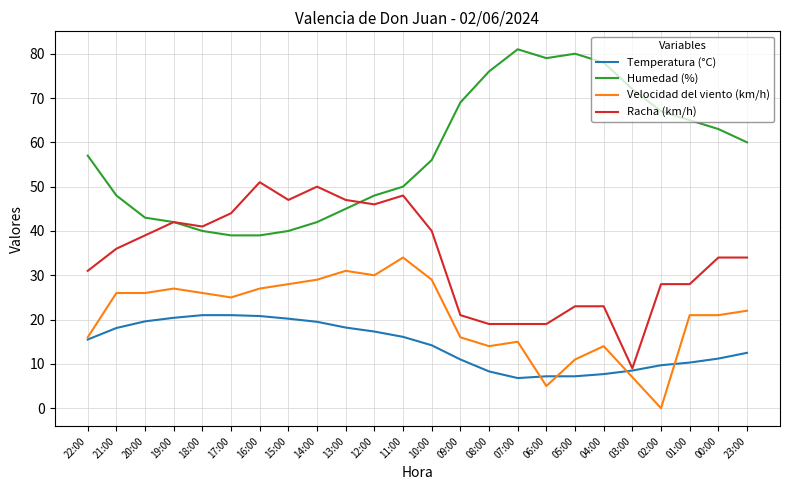

True or false: Temperatura (°C) and Humedad (%) intersect in this chart.

False